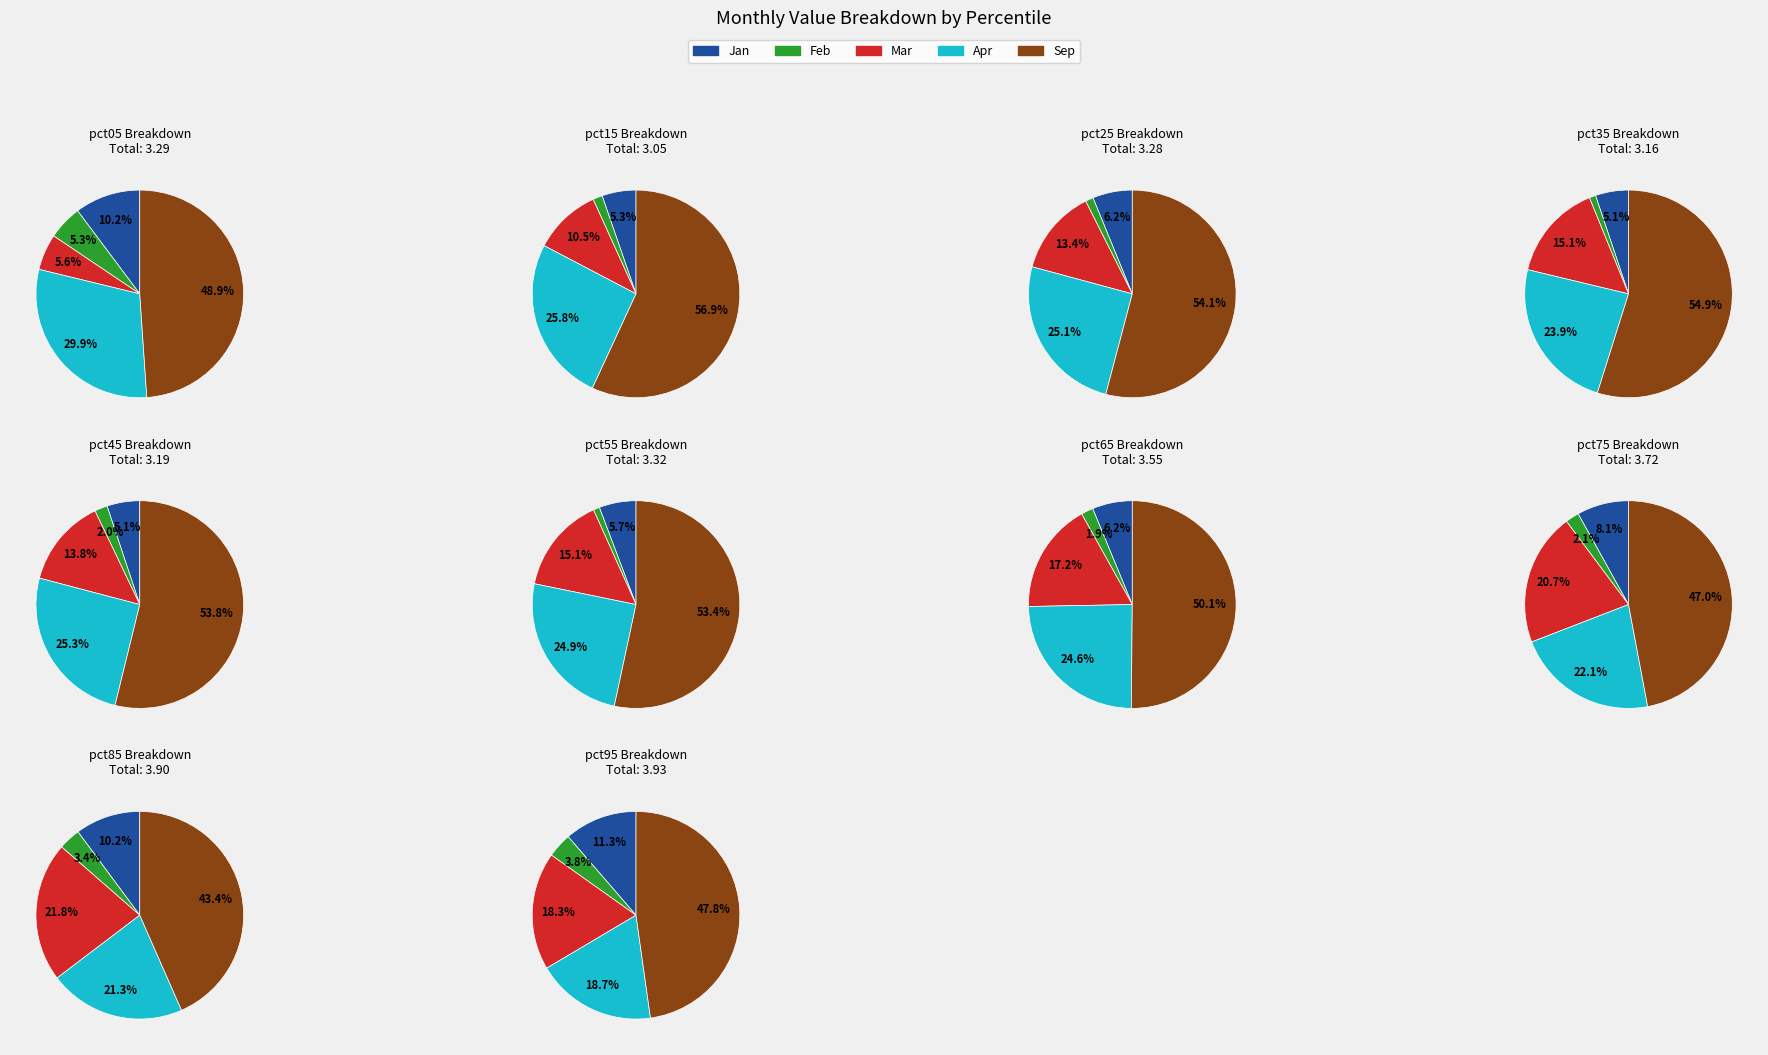

What is the difference between the highest and lowest values at 7?

1.7